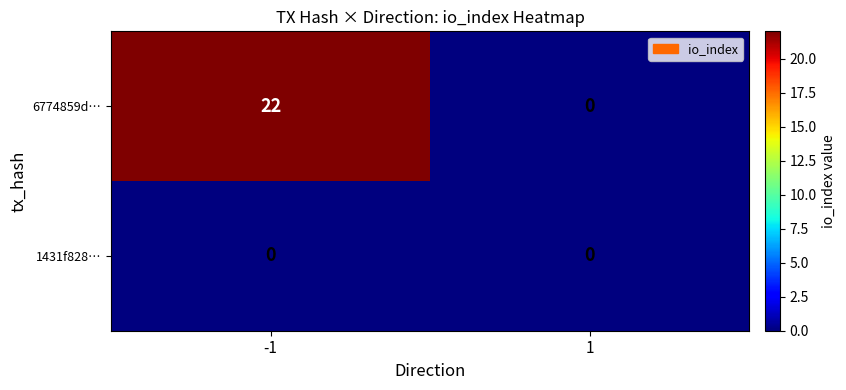

Reading left to right, extract all data points from this chart.

6774859d…: -1=22	1=0
1431f828…: -1=0	1=0